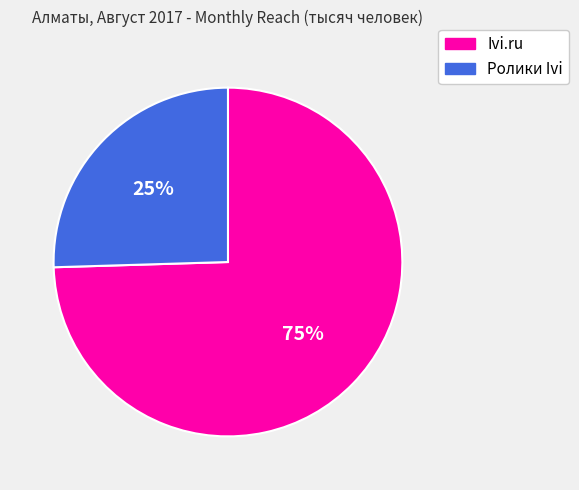

Is it true that Ivi.ru is 75% of the pie?

True